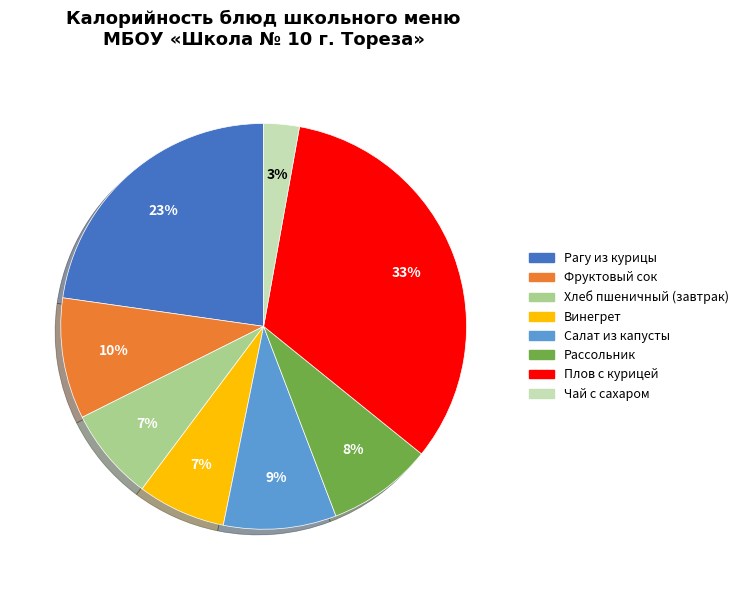

What is the largest slice in the pie chart?

Плов с курицей